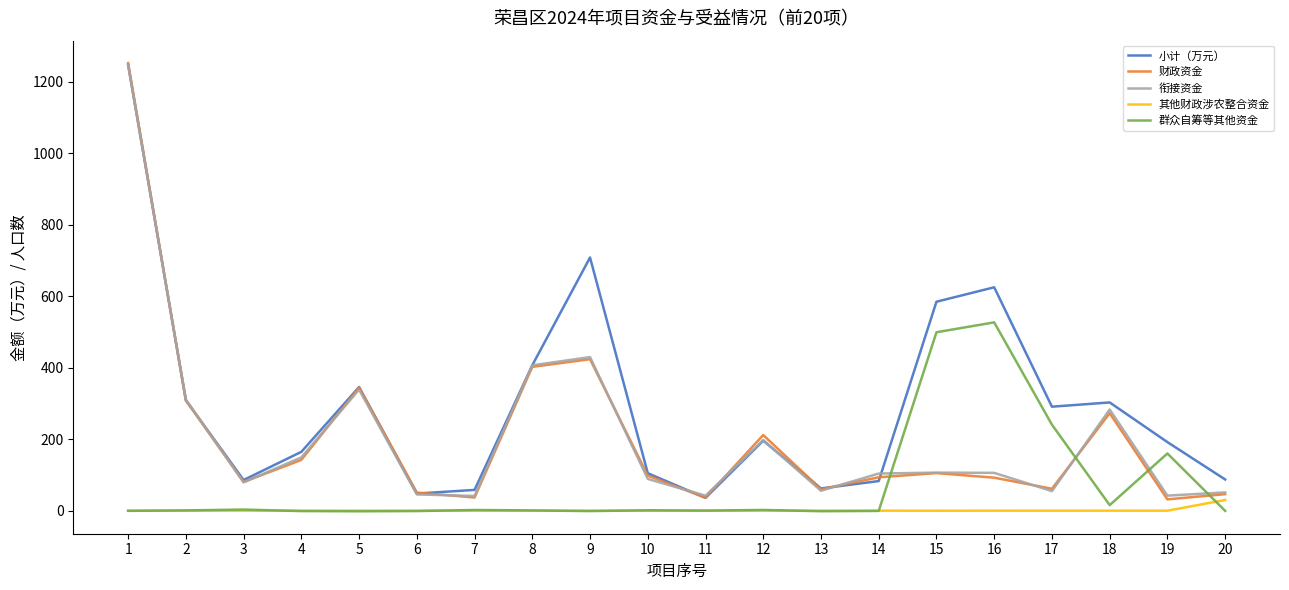

What are all the series names shown in the legend?

小计（万元）, 财政资金, 衔接资金, 其他财政涉农整合资金, 群众自筹等其他资金